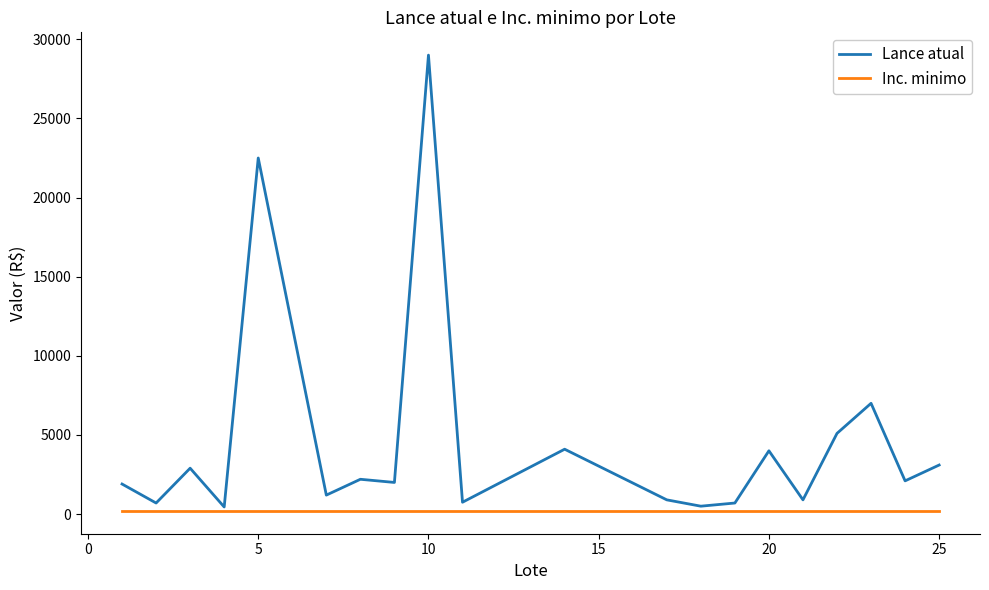

List the series in order of their overall mean, highest first.

Lance atual, Inc. minimo